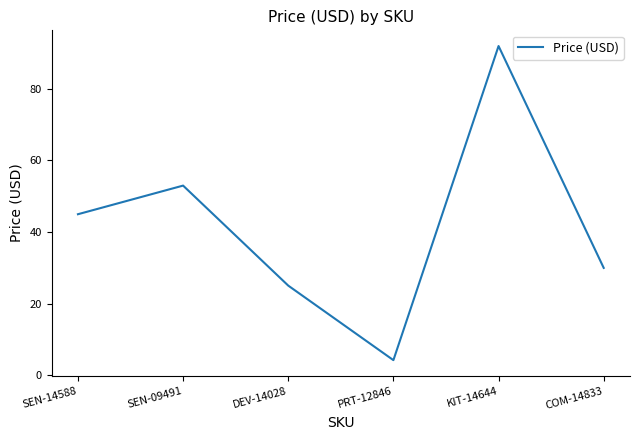

Rank the categories by value from highest to lowest.

KIT-14644, SEN-09491, SEN-14588, COM-14833, DEV-14028, PRT-12846